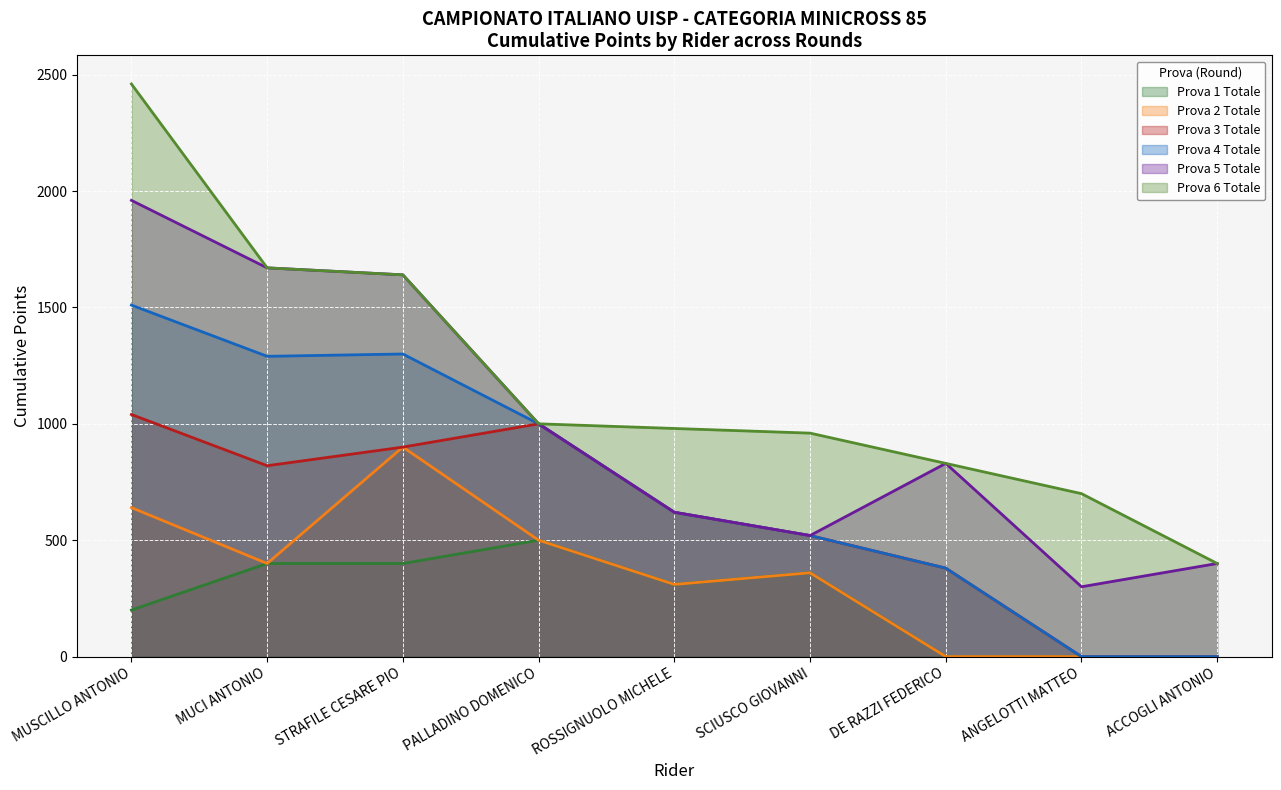

The value of Prova 1 Totale at STRAFILE CESARE PIO is 400. True or false?

True